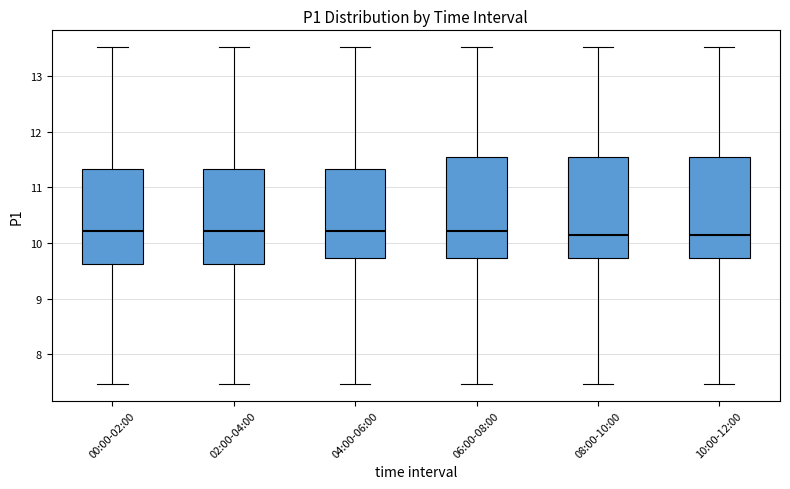

Where is the upper edge of the box for 02:00-04:00 on the y-axis? The values are not printed on the chart, so give them approximately, as read against the axis.

11.3